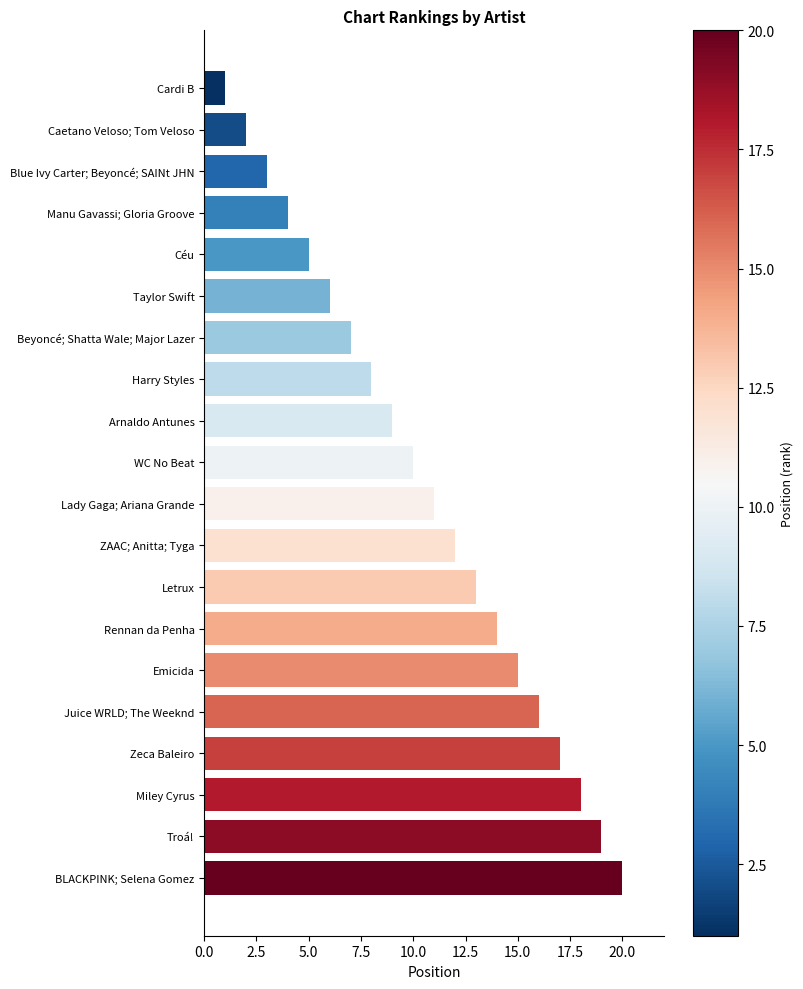

Reading bottom to top, extract all data points from this chart.

20	19	18	17	16	15	14	13	12	11	10	9	8	7	6	5	4	3	2	1